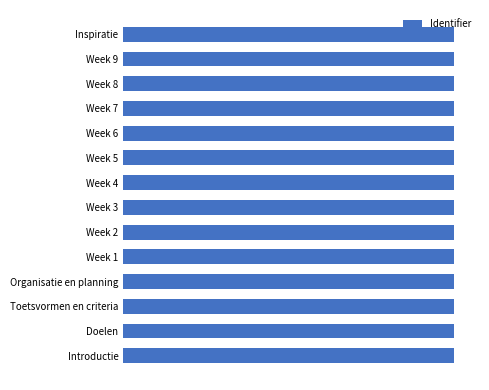

What is the greatest value displayed?

6808784